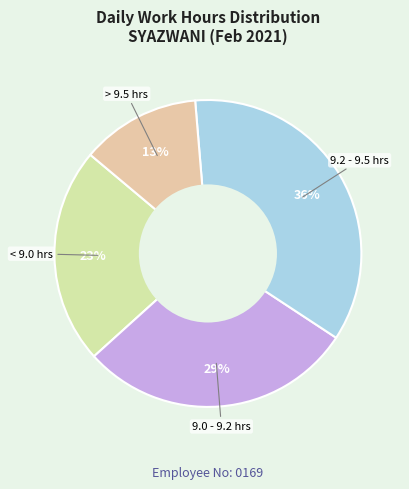

How many slices are in this pie chart?

4